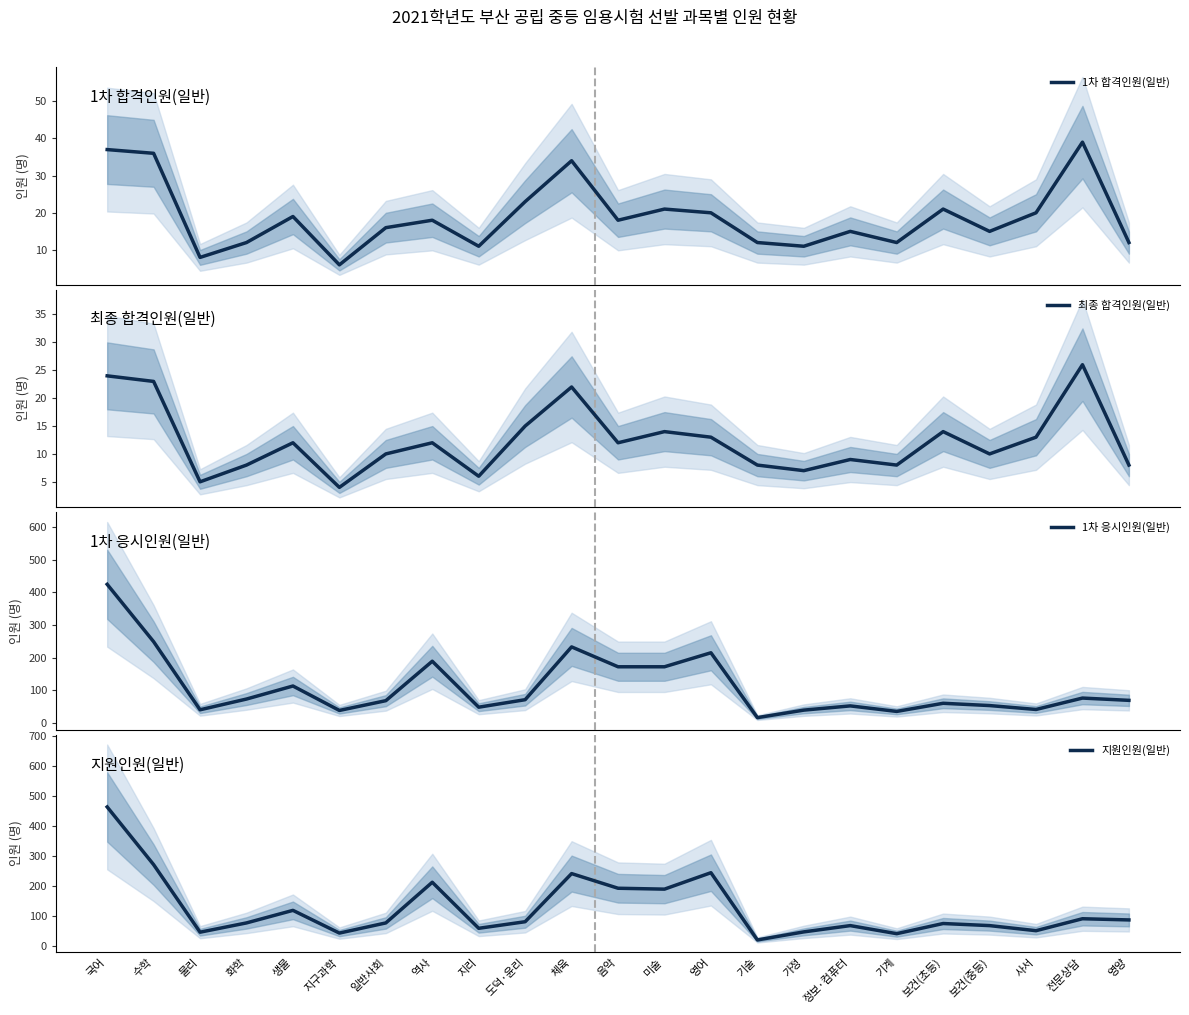

Reading left to right, what are all the values shown in this chart?

1차 합격인원(일반): 37	36	8	12	19	6	16	18	11	23	34	18	21	20	12	11	15	12	21	15	20	39	12
최종 합격인원(일반): 24	23	5	8	12	4	10	12	6	15	22	12	14	13	8	7	9	8	14	10	13	26	8
1차 응시인원(일반): 425	249	40	73	113	38	68	189	48	71	233	172	172	215	16	39	52	35	60	53	41	76	69
지원인원(일반): 464	271	45	76	118	42	76	212	58	80	241	192	189	244	19	46	67	40	74	67	50	90	86